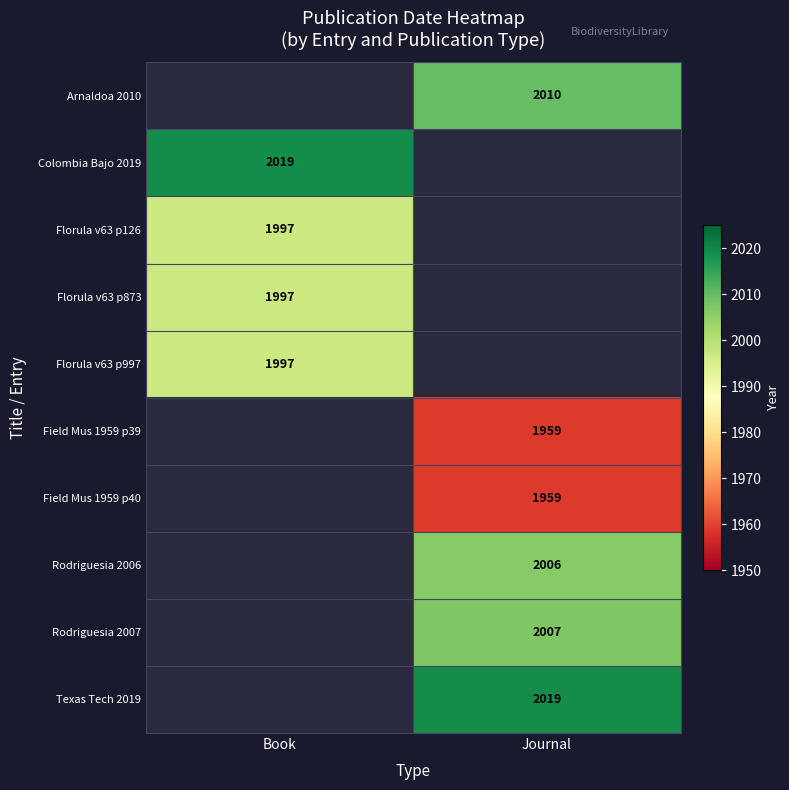

Between Journal and Book, which is larger?

Book